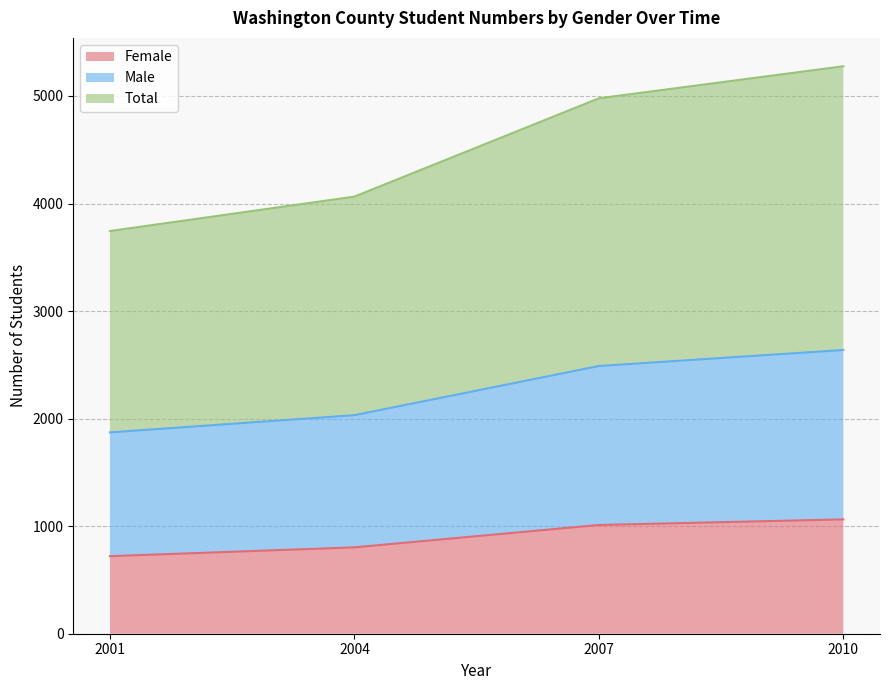

Which label corresponds to the smallest value in the chart?

2001